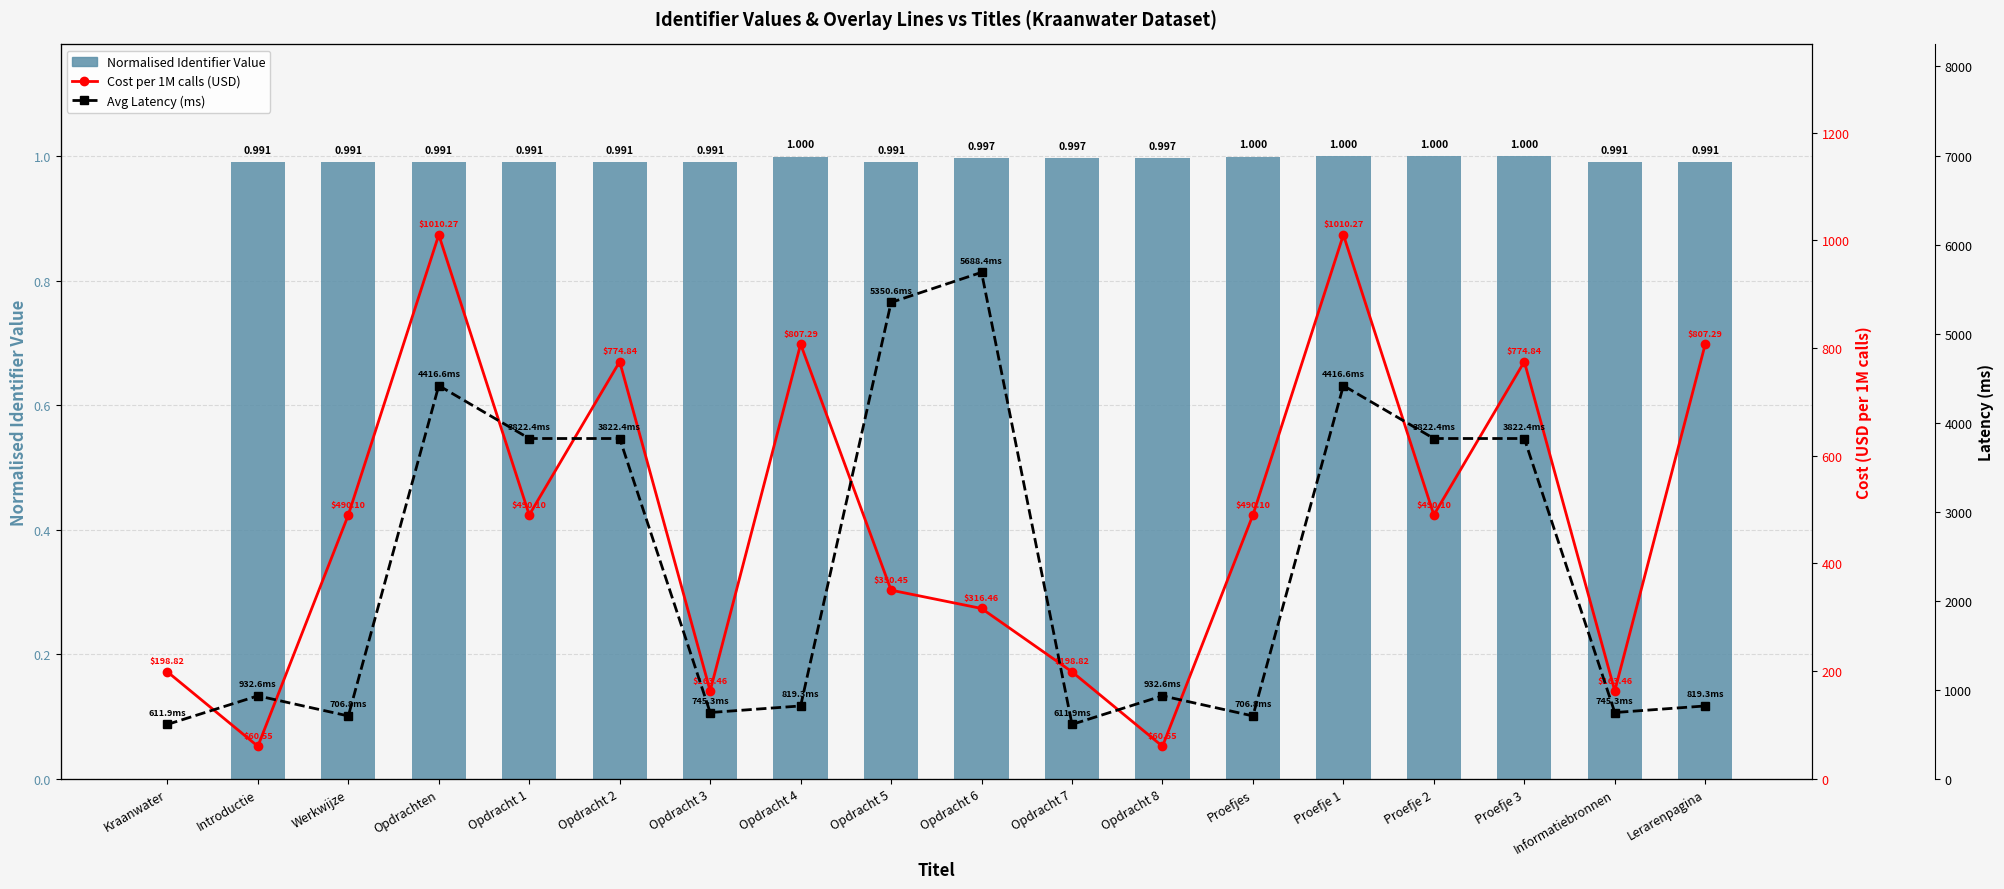

The Avg Latency (ms) series shows 819.3 at Lerarenpagina. True or false?

True